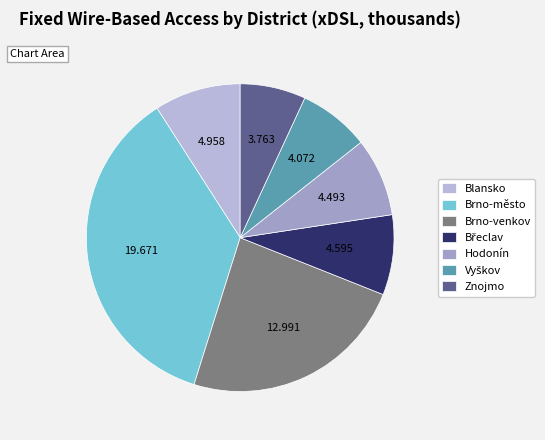

Is it true that Blansko is 9% of the pie?

True